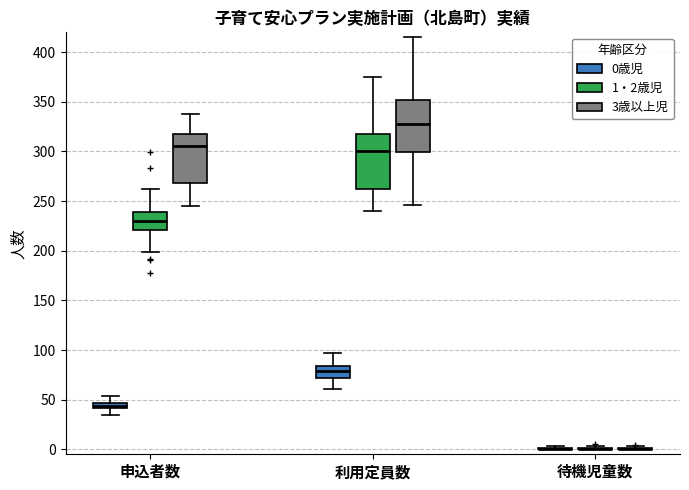

Where is the upper edge of the box for 申込者数 (1・2歳児) on the y-axis? The values are not printed on the chart, so give them approximately, as read against the axis.

240